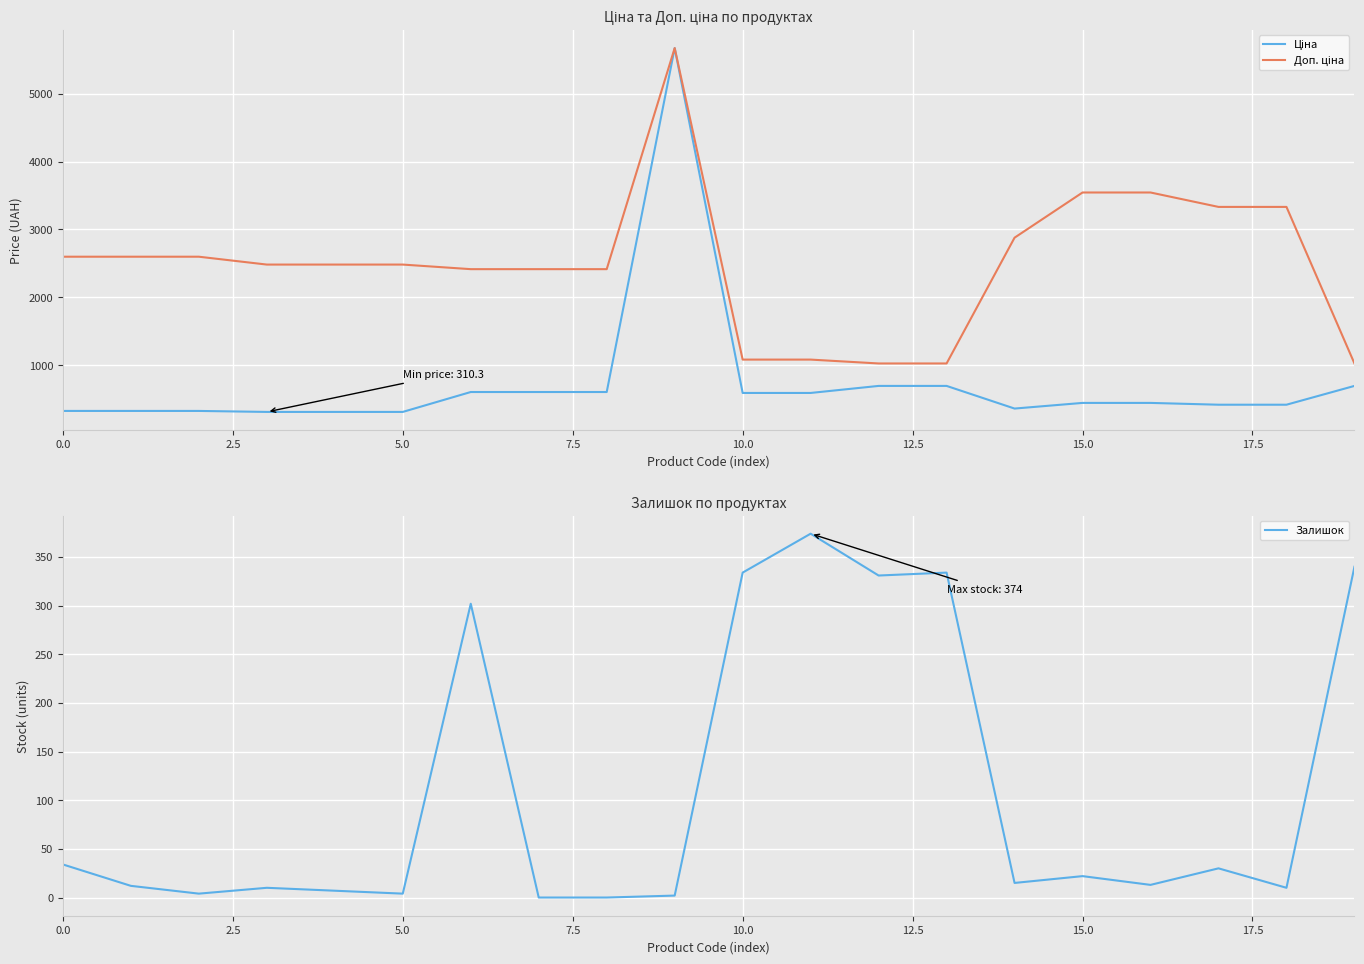

True or false: Ціна and Доп. ціна intersect in this chart.

False